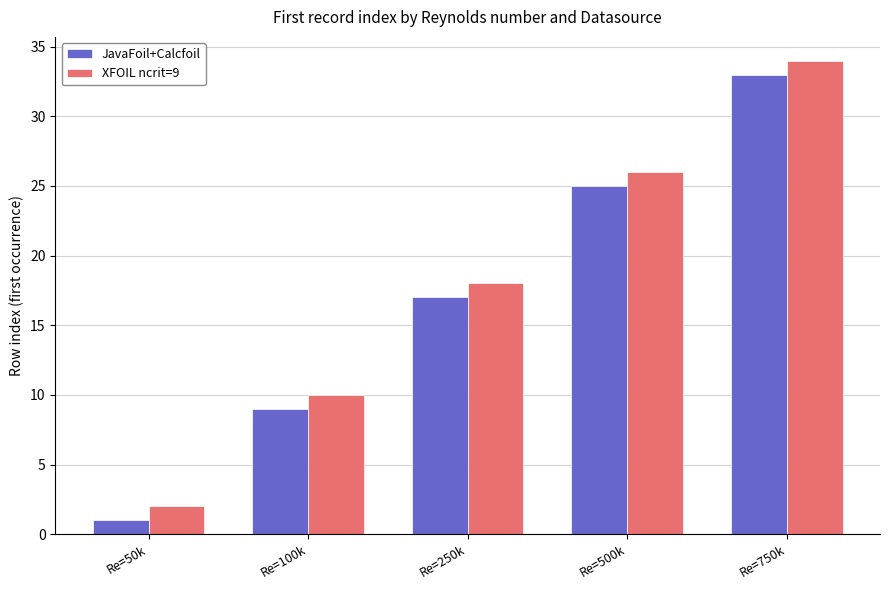

Is the value of XFOIL ncrit=9 at Re=500k greater than the value of JavaFoil+Calcfoil at Re=50k?

Yes